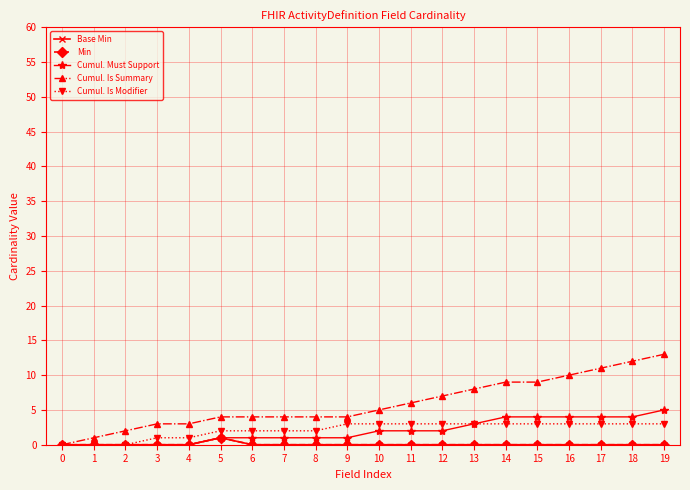

How many Min values are between 0 and 1?

20